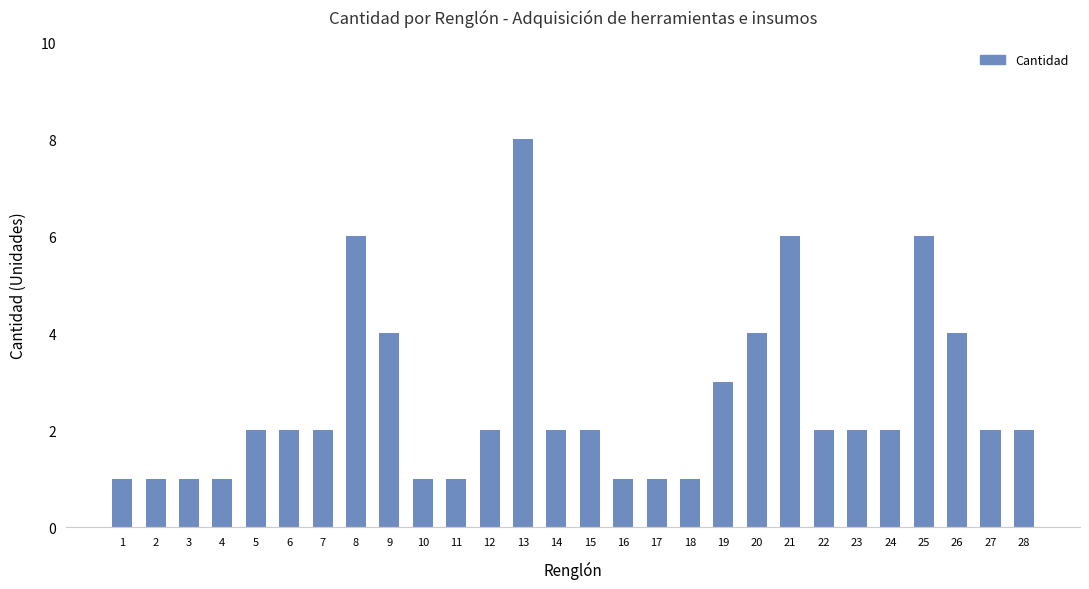

What is the sum of the values at 26 and 24?

6